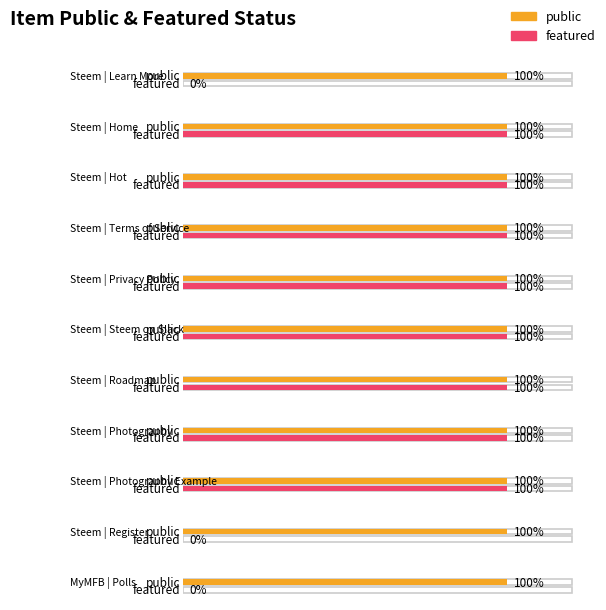

Reading left to right, extract all data points from this chart.

public: Steem | Learn More=1	Steem | Home=1	Steem | Hot=1	Steem | Terms of Service=1	Steem | Privacy Policy=1	Steem | Steem on Slack=1	Steem | Roadmap=1	Steem | Photography=1	Steem | Photography Example=1	Steem | Register=1	MyMFB | Polls=1
featured: Steem | Learn More=0	Steem | Home=1	Steem | Hot=1	Steem | Terms of Service=1	Steem | Privacy Policy=1	Steem | Steem on Slack=1	Steem | Roadmap=1	Steem | Photography=1	Steem | Photography Example=1	Steem | Register=0	MyMFB | Polls=0